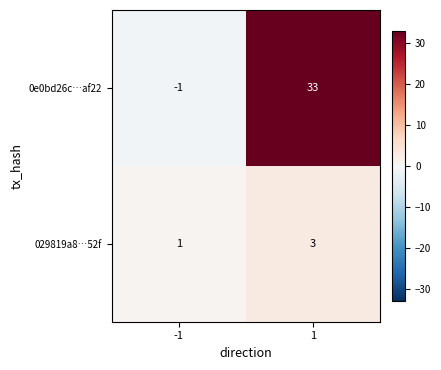

What is the spread (max minus min) of values at -1?

2